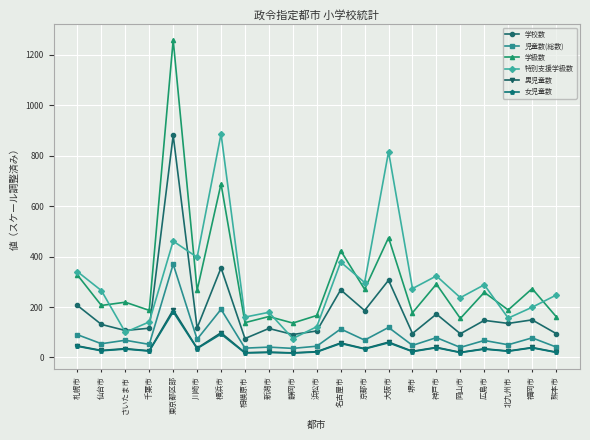

True or false: 児童数(総数) and 女児童数 cross at least once.

False